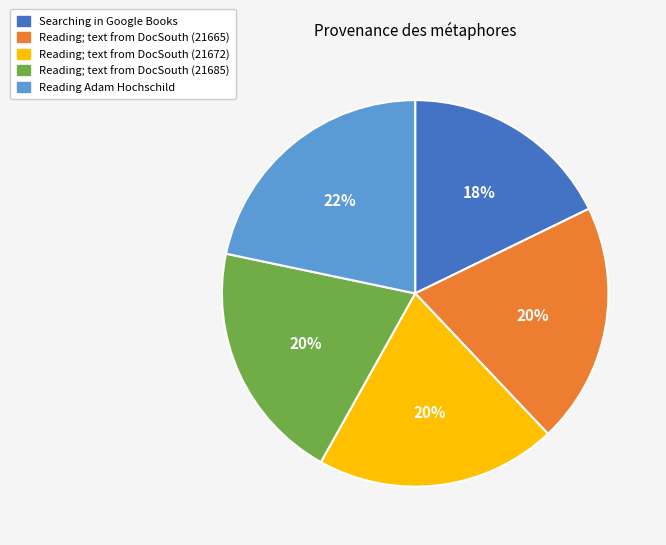

To the nearest percent, what is the average slice percentage?

20%